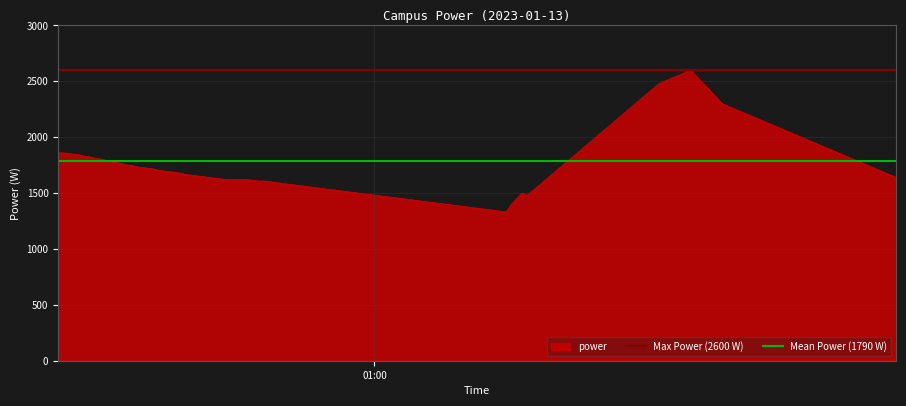

What is the maximum value for power?

2600